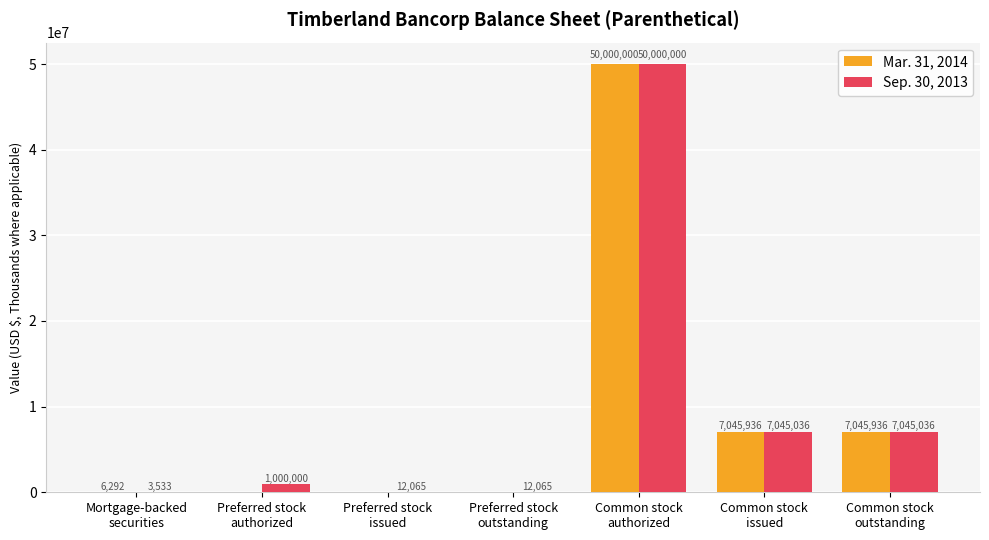

Which series changed the most between Mortgage-backed
securities and Preferred stock
authorized?

Sep. 30, 2013